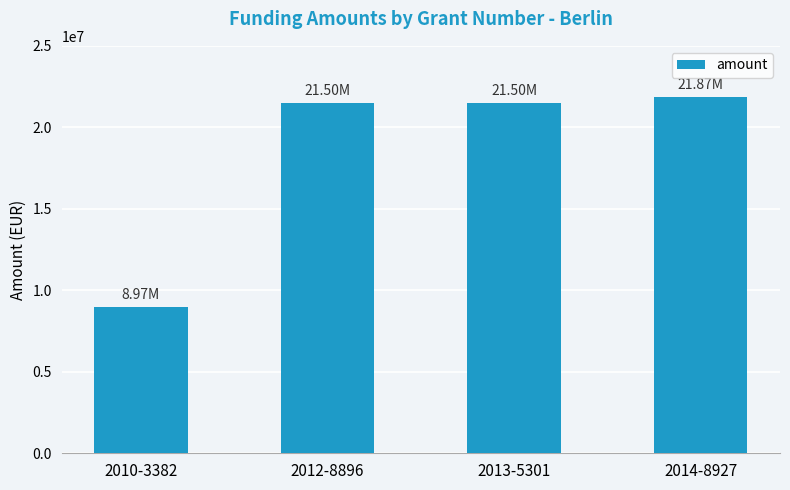

What is the change in value from 2013-5301 to 2014-8927?

+364614